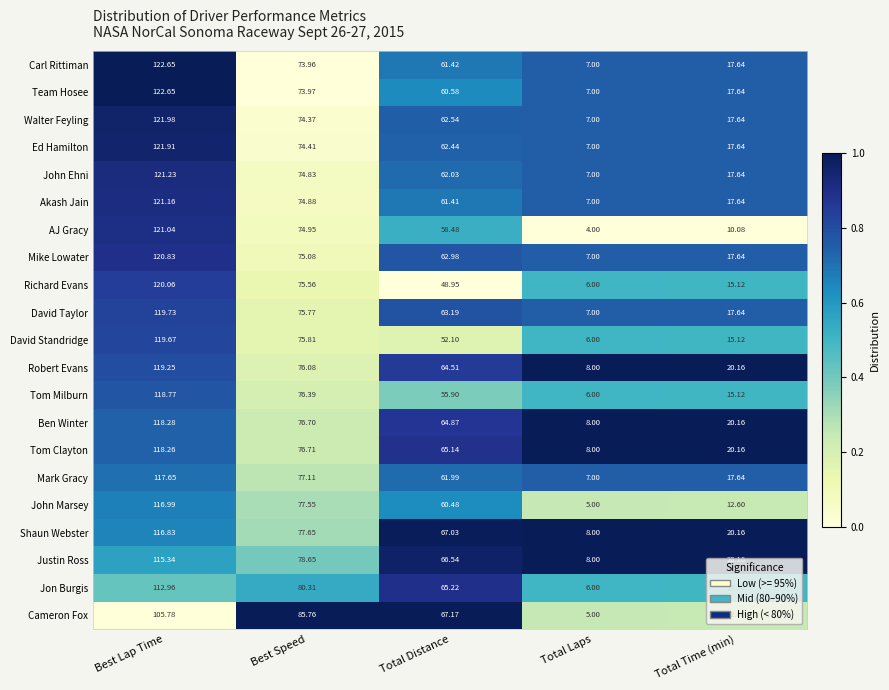

Which series has the largest total across all categories?

Shaun Webster